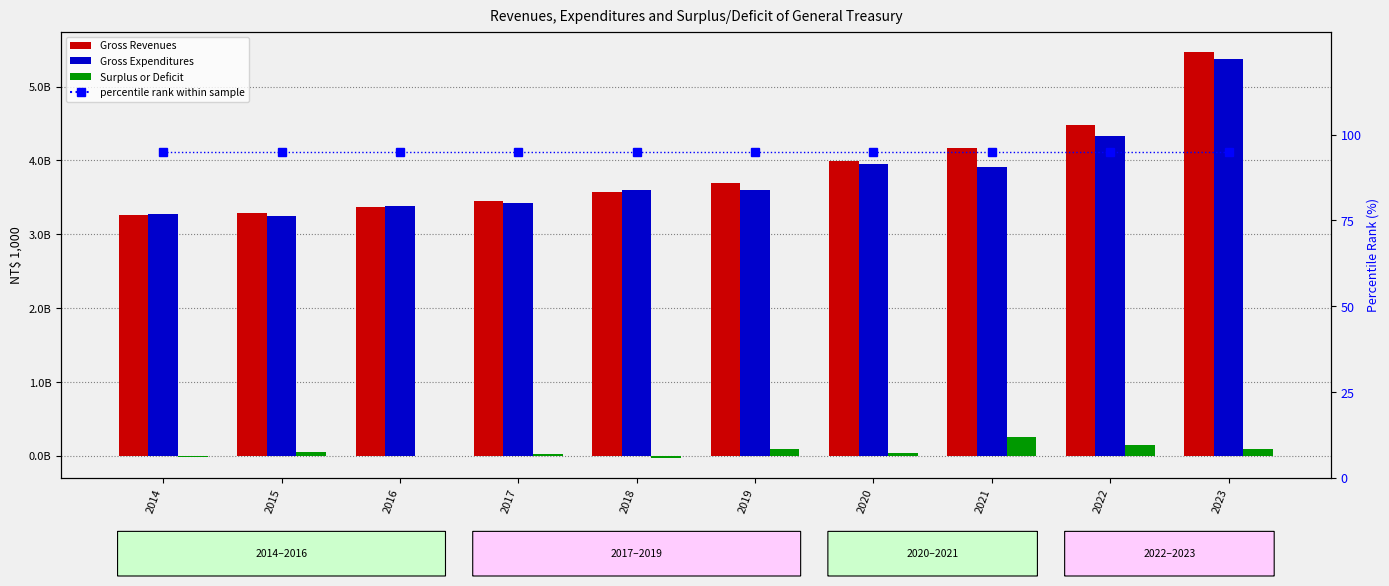

At which category does the chart reach its minimum across all series?

2018